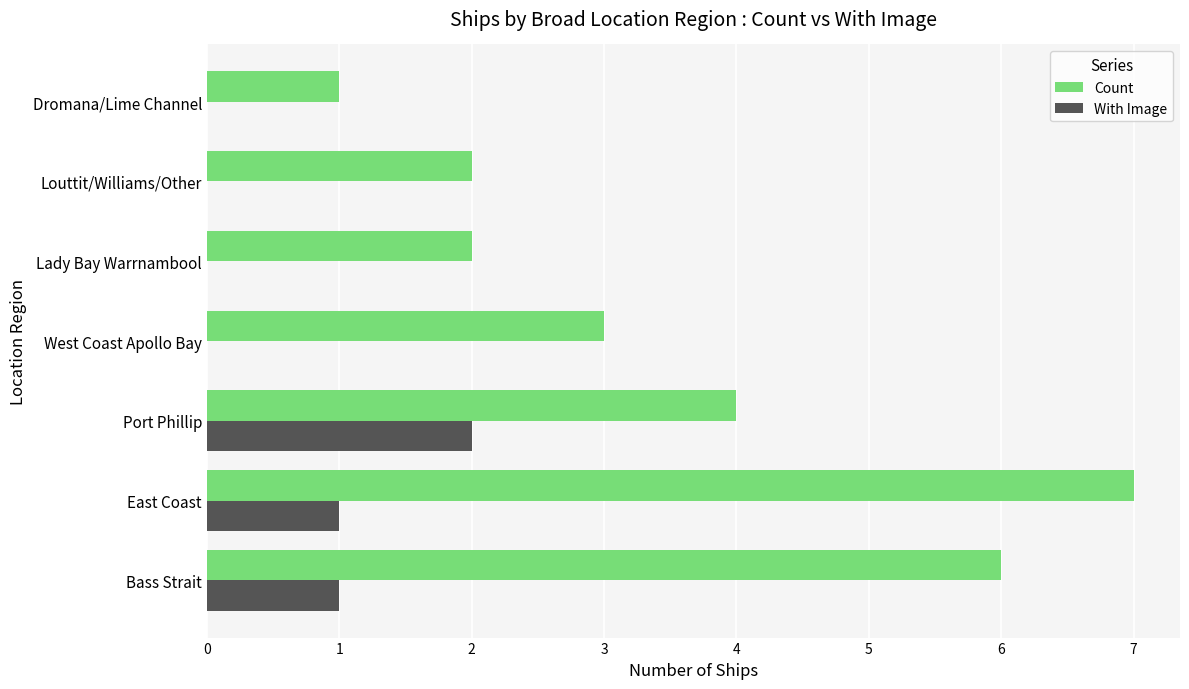

The value of With Image at East Coast is 1. True or false?

True